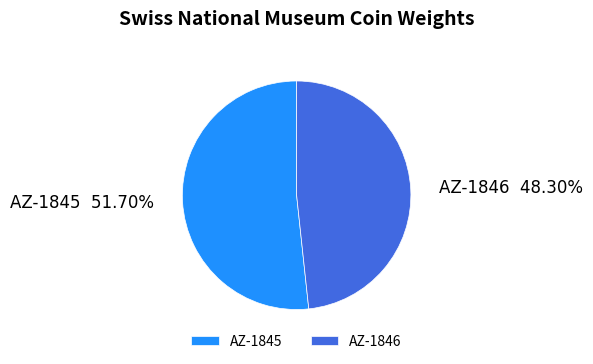

Does AZ-1846 account for over 50% of the chart?

No